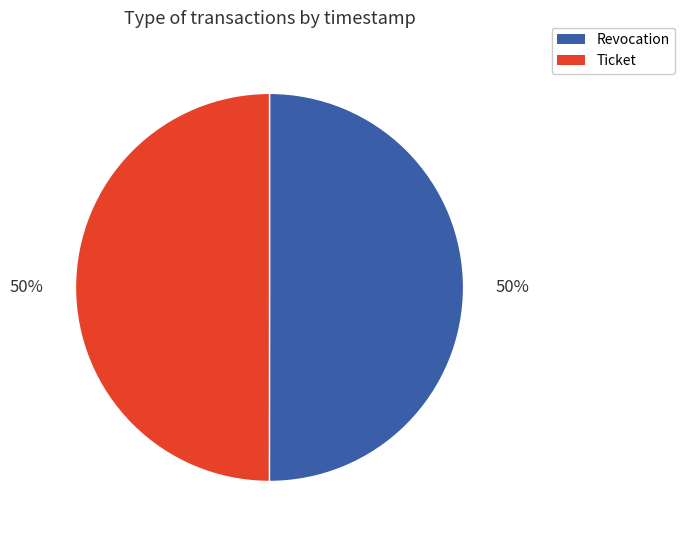

To the nearest percent, what is the combined percentage of Revocation and Ticket?

100%